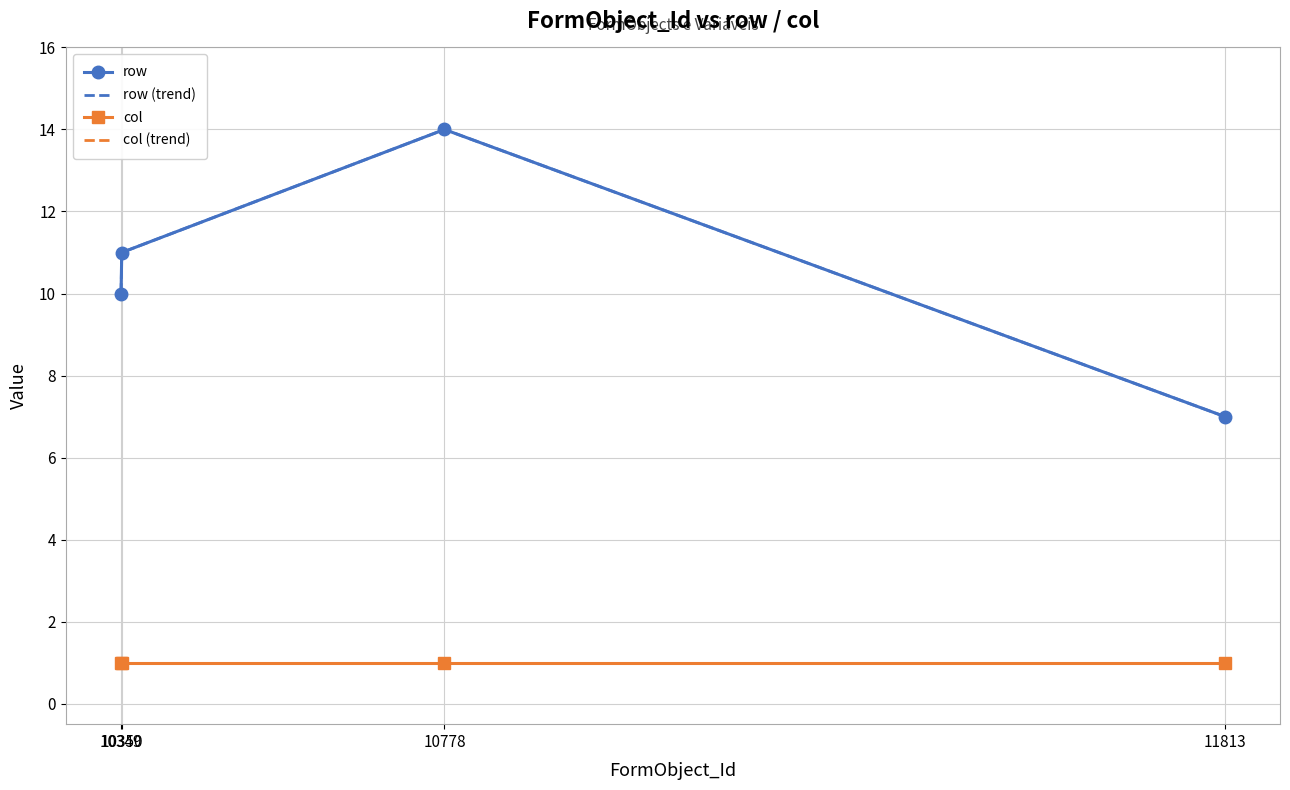

What is the difference between the highest and lowest values at 10778?

13